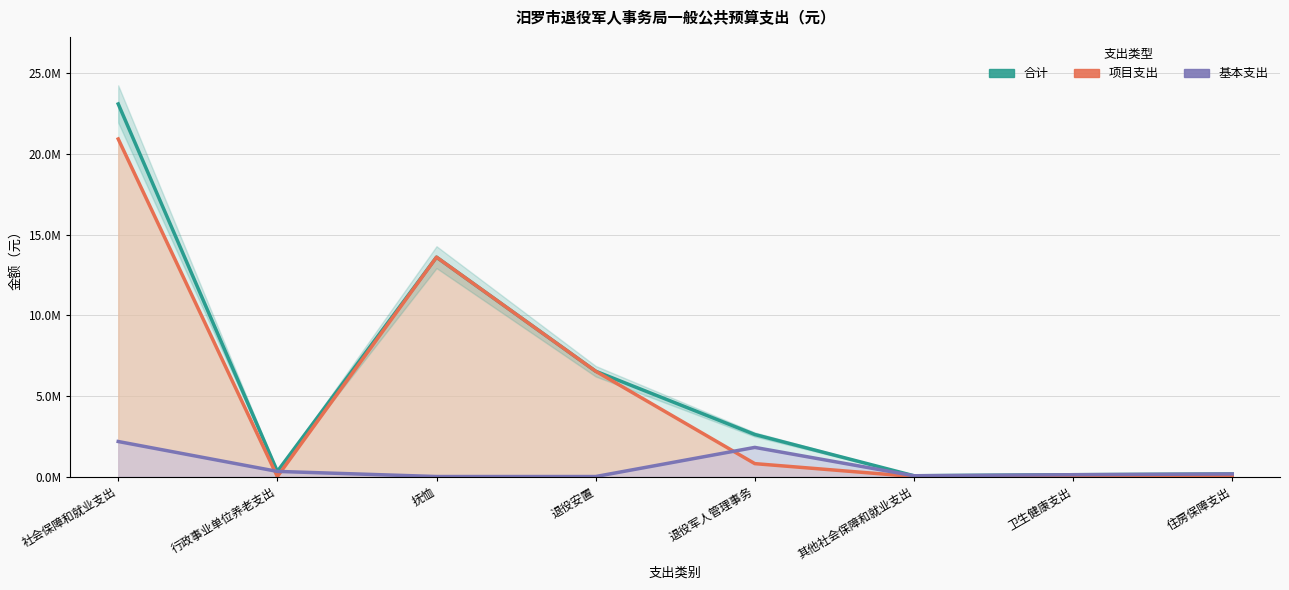

List the labels in order of 项目支出 value, smallest first.

行政事业单位养老支出, 其他社会保障和就业支出, 卫生健康支出, 住房保障支出, 退役军人管理事务, 退役安置, 抚恤, 社会保障和就业支出